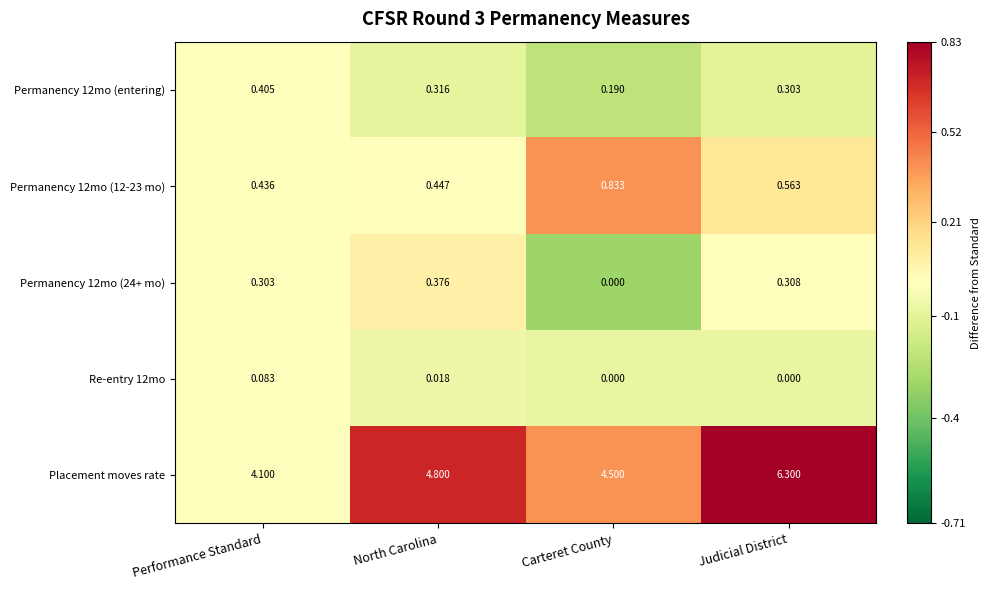

Where is Placement moves rate nearest to the value 5?

North Carolina